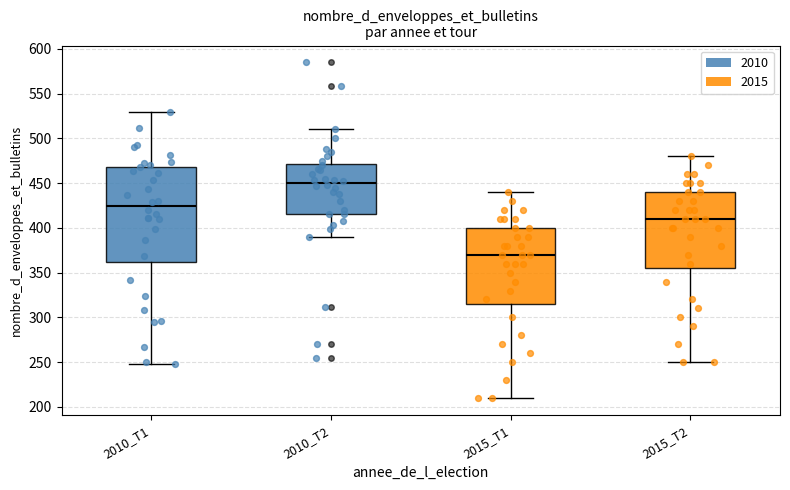

Comparing the boxes themselves (not the whiskers), which one is the tallest?

2010_T1